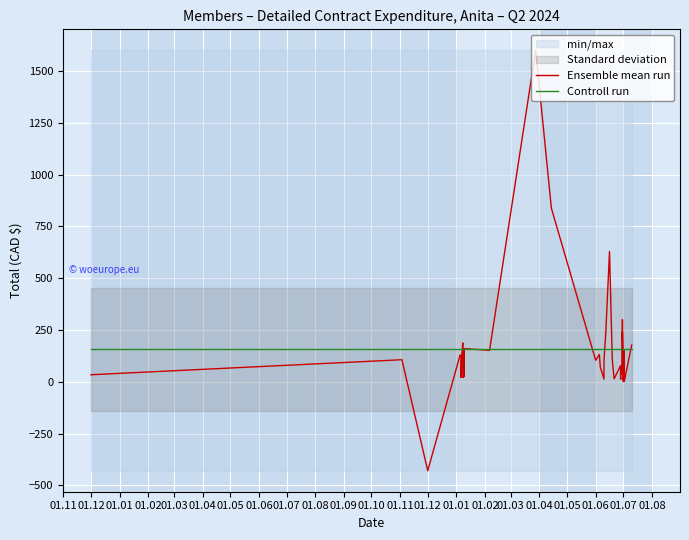

Which series has the largest total across all categories?

Controll run